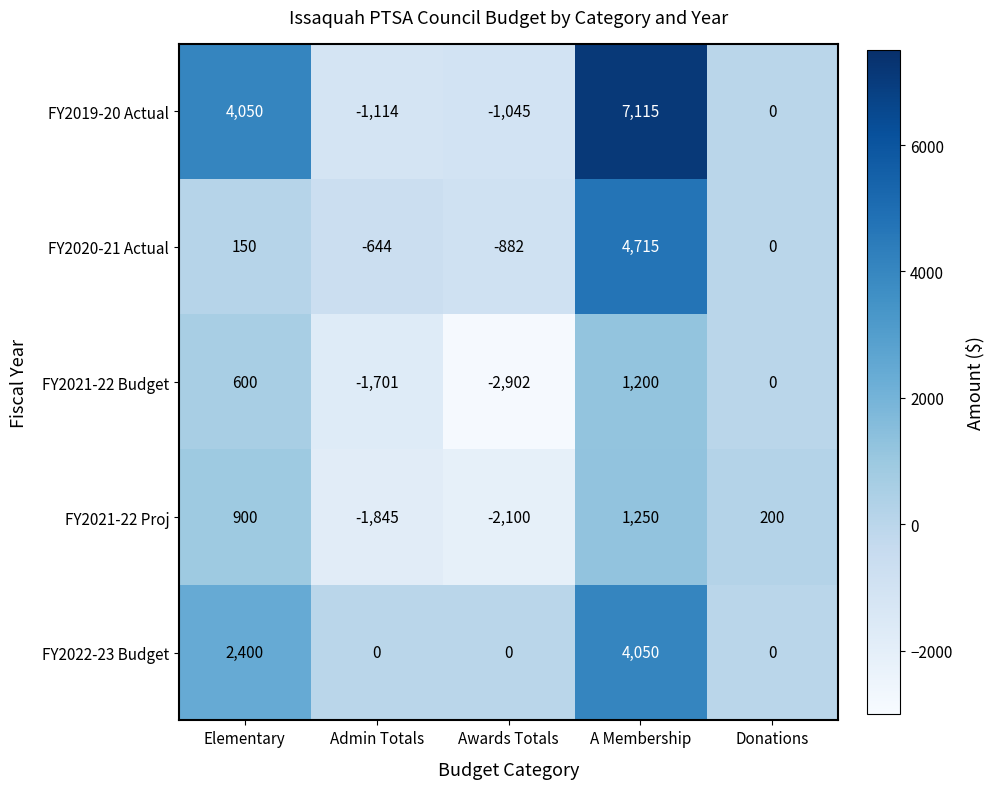

At which category does the chart reach its peak across all series?

A Membership